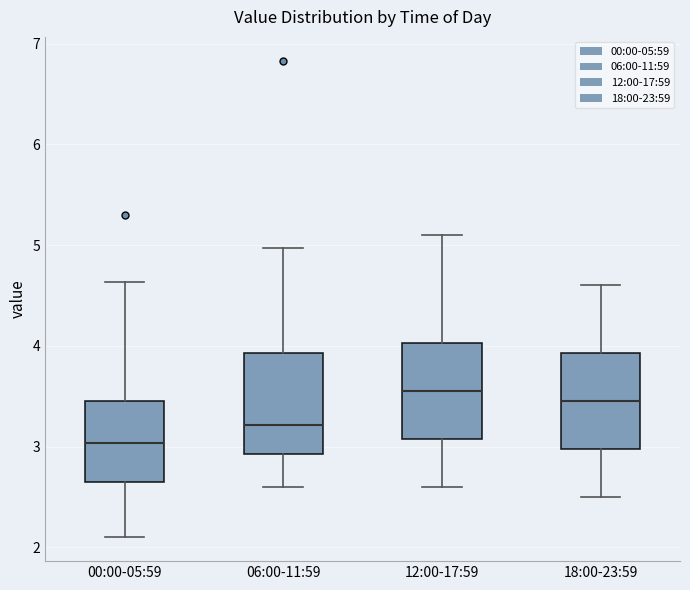

Reading left to right, transcribe this box plot: for each box, give where its median line is, the range the box spans, and where its two whiskers end, as read against the y-axis. The values are not printed on the chart, so give them approximately, as read against the axis.

00:00-05:59: median 3.0, box 2.7 to 3.5, whiskers 2.1 to 4.6
06:00-11:59: median 3.2, box 2.9 to 3.9, whiskers 2.6 to 5.0
12:00-17:59: median 3.6, box 3.1 to 4.0, whiskers 2.6 to 5.1
18:00-23:59: median 3.5, box 3.0 to 3.9, whiskers 2.5 to 4.6